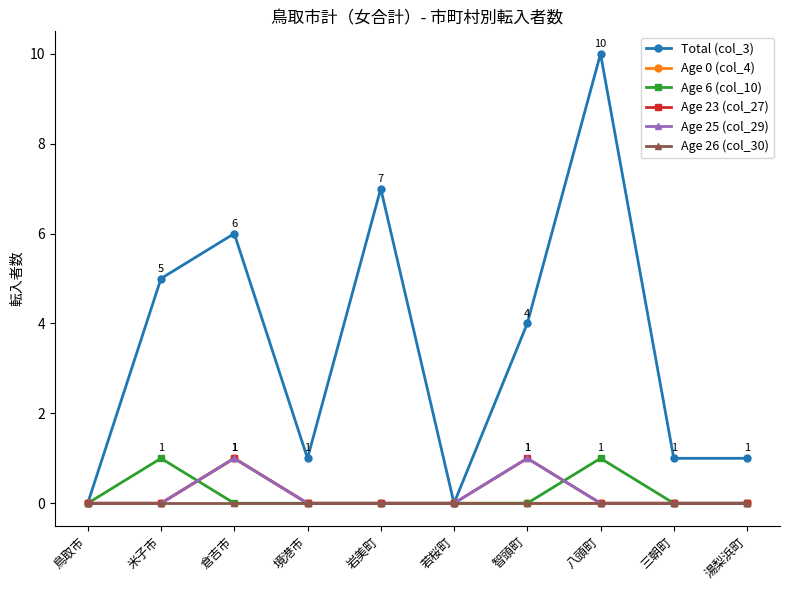

At which category is the sum across all series the highest?

八頭町